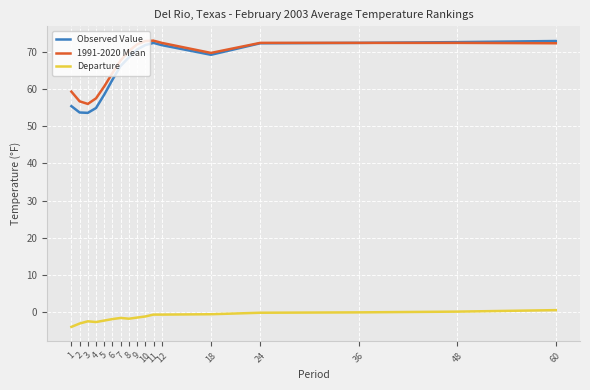

What is the maximum value for Observed Value?

72.9